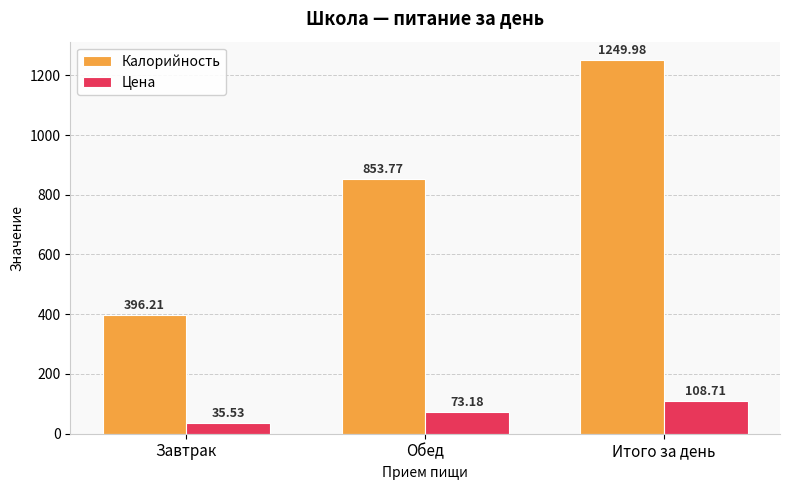

Between Завтрак and Обед, which series saw the biggest shift?

Калорийность